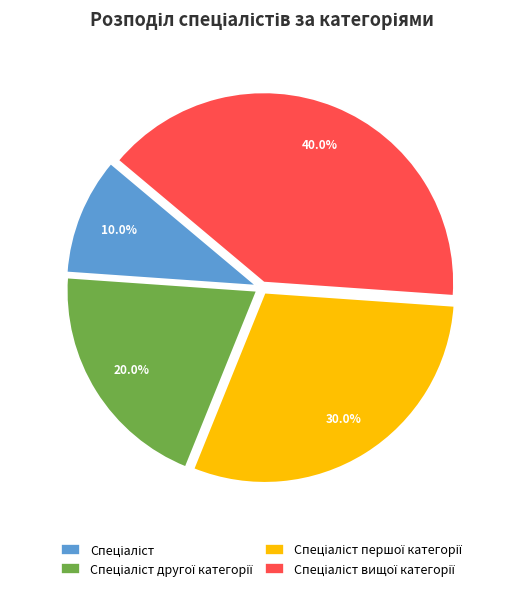

How many slices are in this pie chart?

4